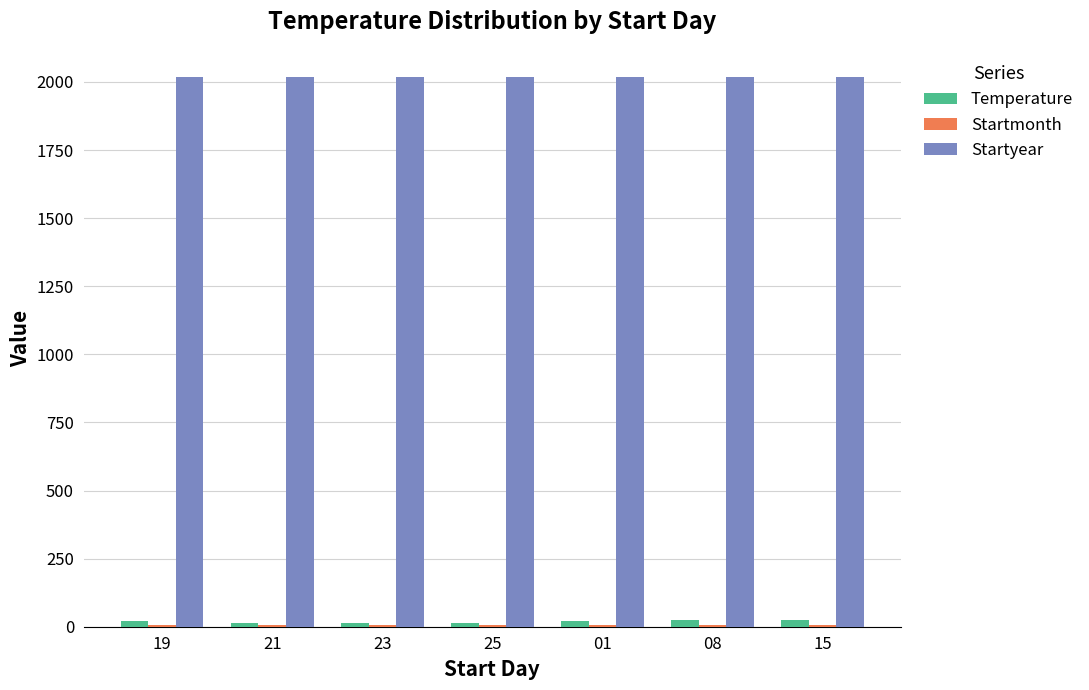

The value of Startyear at 08 is 2017.0. True or false?

True